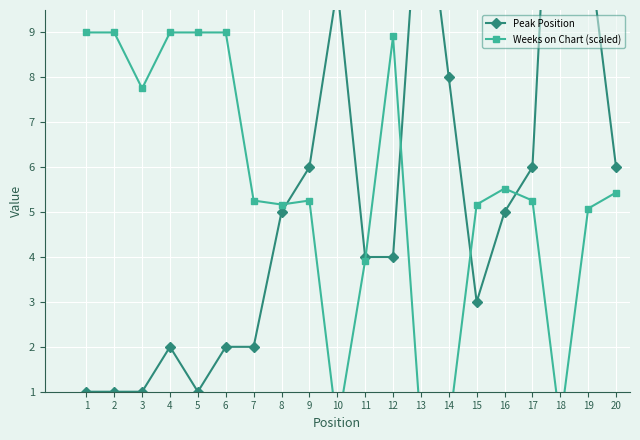

What is the maximum value shown in the chart?

18.0